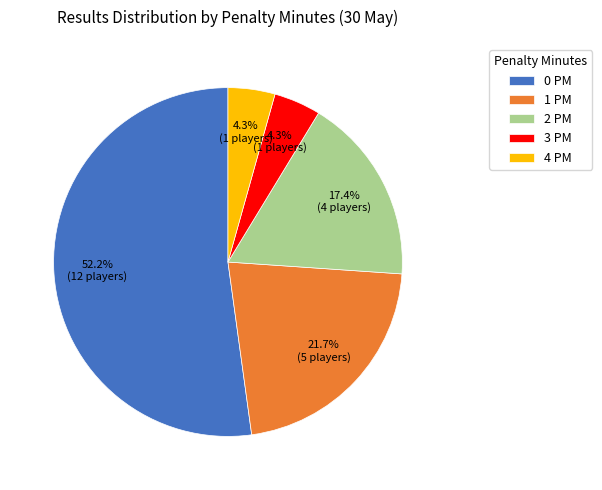

Between 1 PM and 2 PM, which is larger?

1 PM